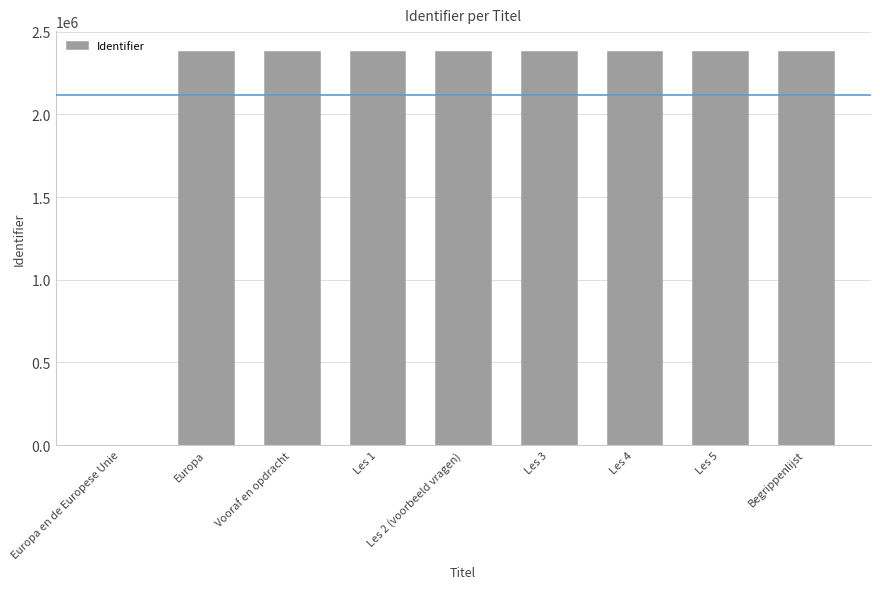

Approximately how many times larger is the value at Begrippenlijst compared to Europa?

1.0